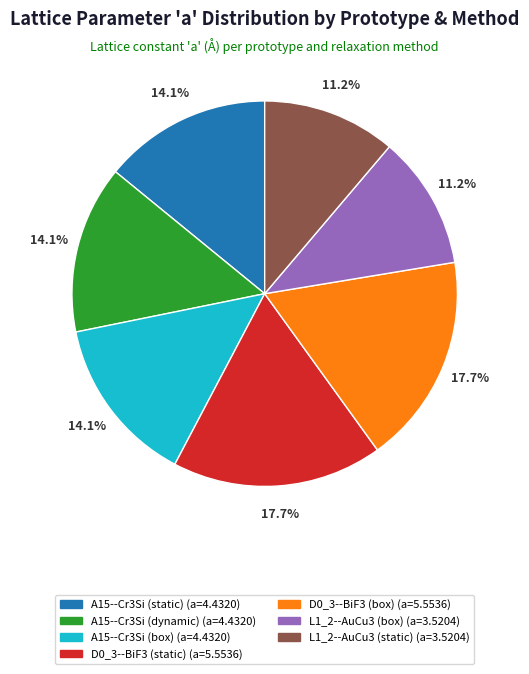

Which has a higher value, D0_3--BiF3 (static) or A15--Cr3Si (static)?

D0_3--BiF3 (static)